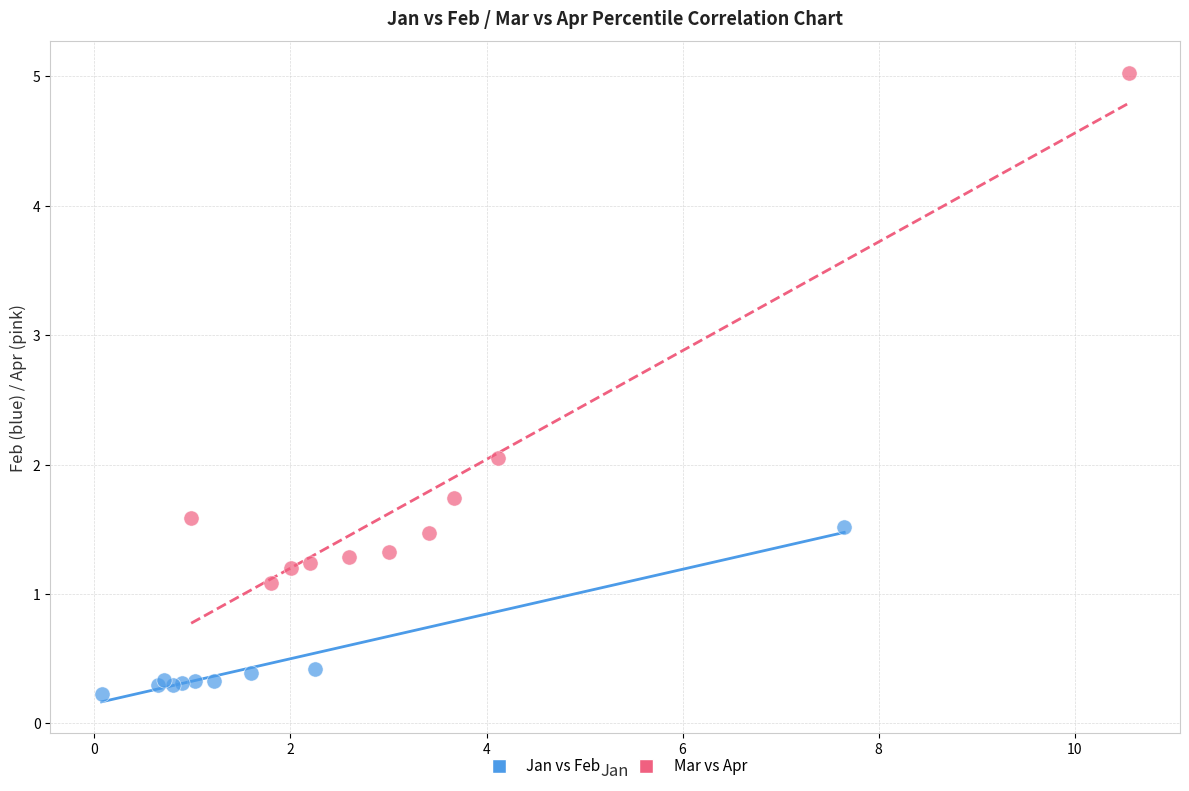

Which series contains the highest Y value?

Mar vs Apr